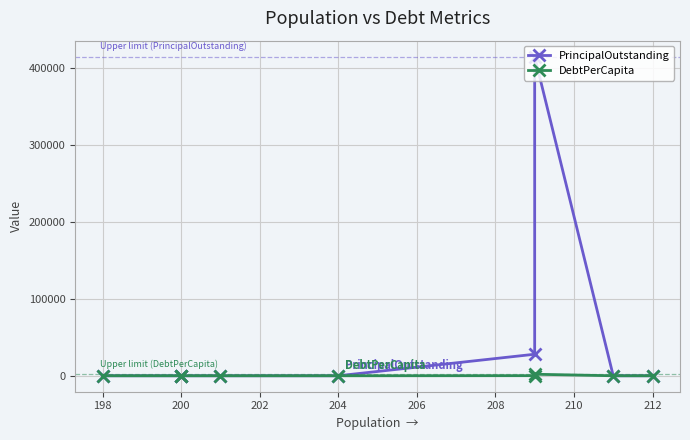

True or false: PrincipalOutstanding and DebtPerCapita cross at least once.

False